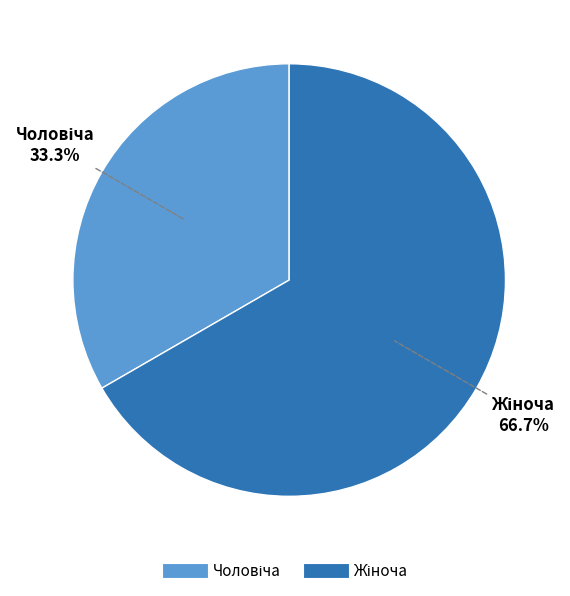

To the nearest percent, what is the average slice percentage?

50%